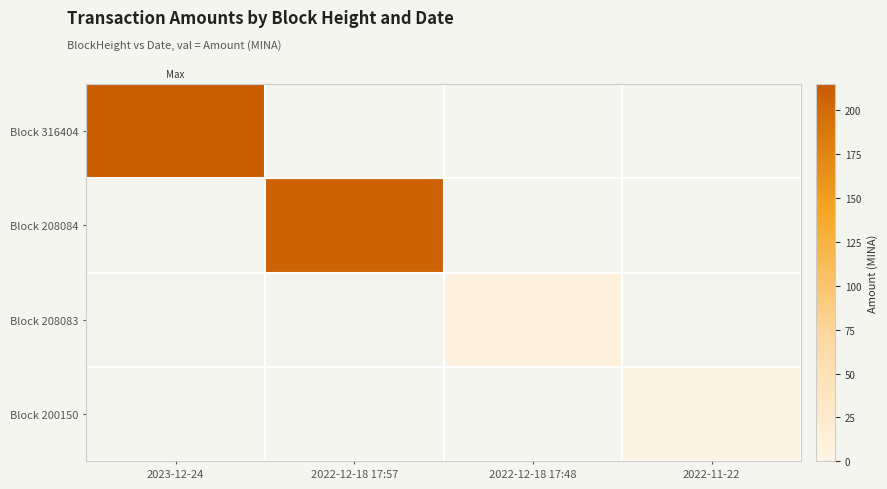

How many series are shown in this chart?

4